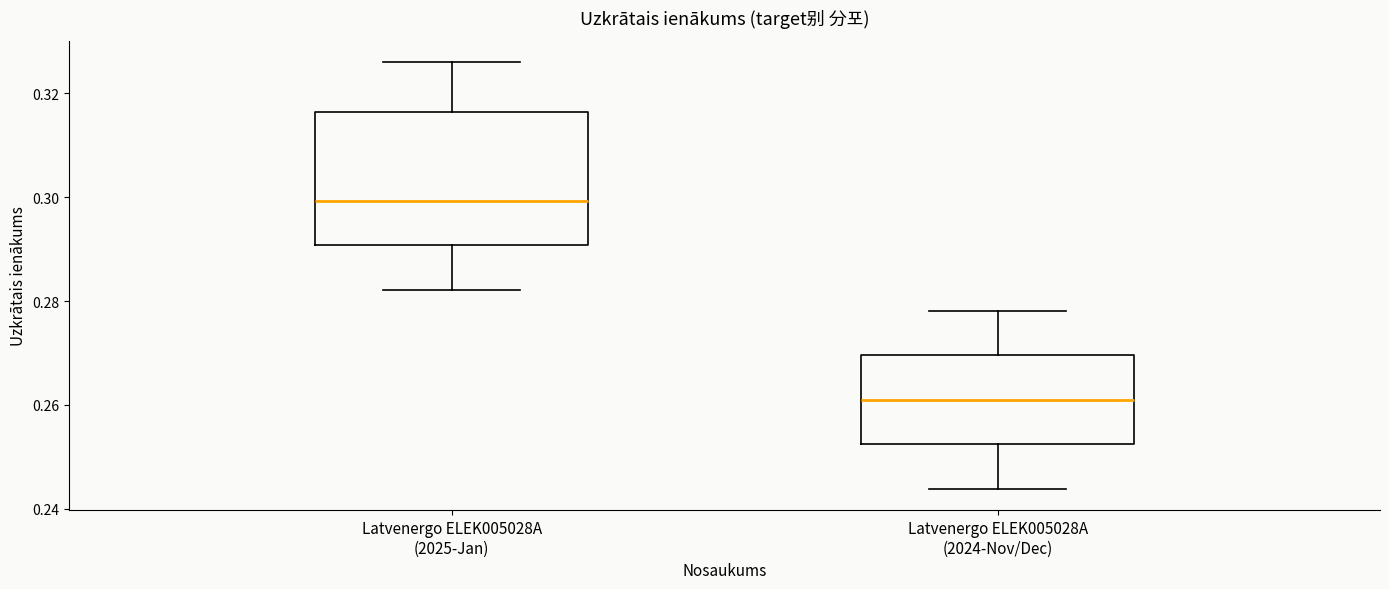

Where does the upper whisker of the box for Latvenergo ELEK005028A (2024-Nov/Dec) end on the y-axis? The values are not printed on the chart, so give them approximately, as read against the axis.

0.278